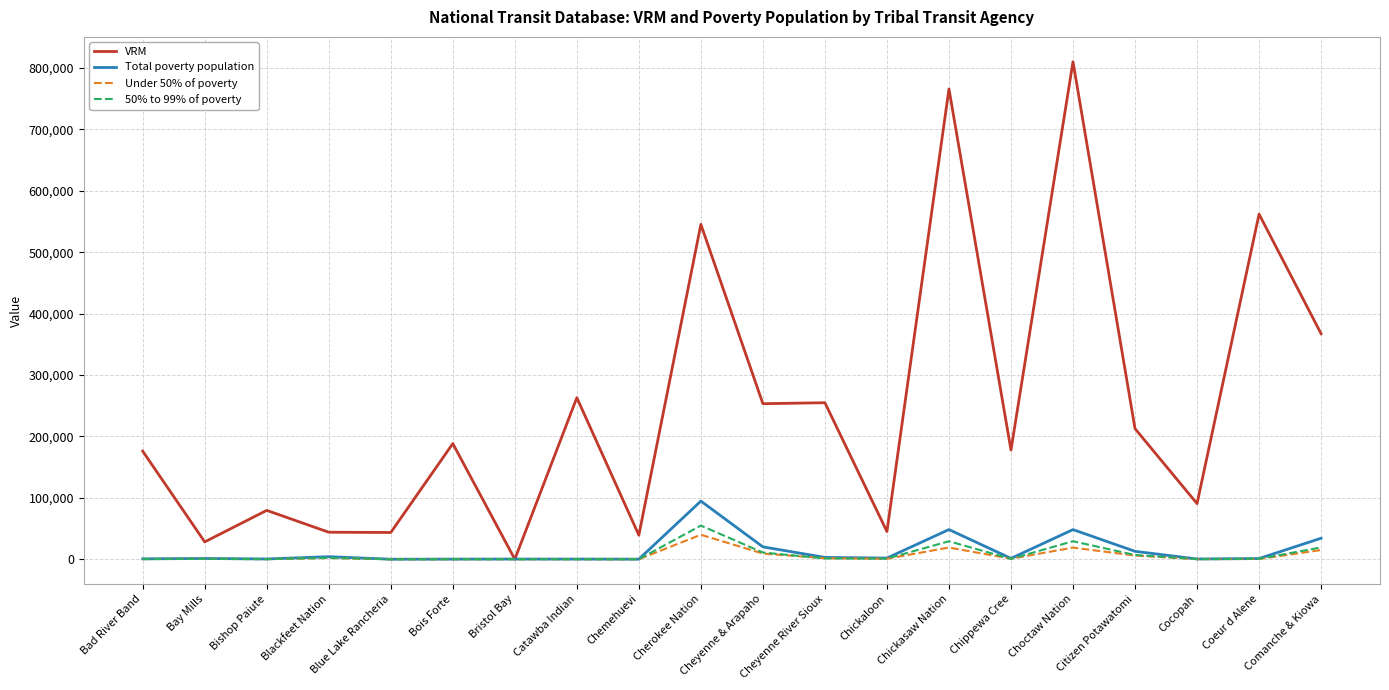

At how many categories does at least one series exceed 510235?

4